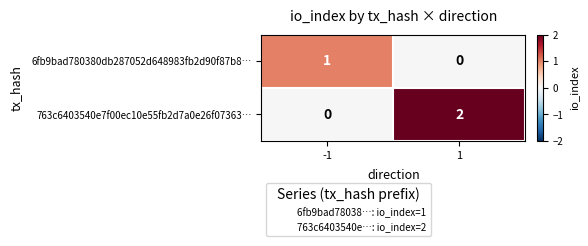

Which series changed the most between -1 and 1?

763c6403540e7f00ec10e55fb2d7a0e26f07363…